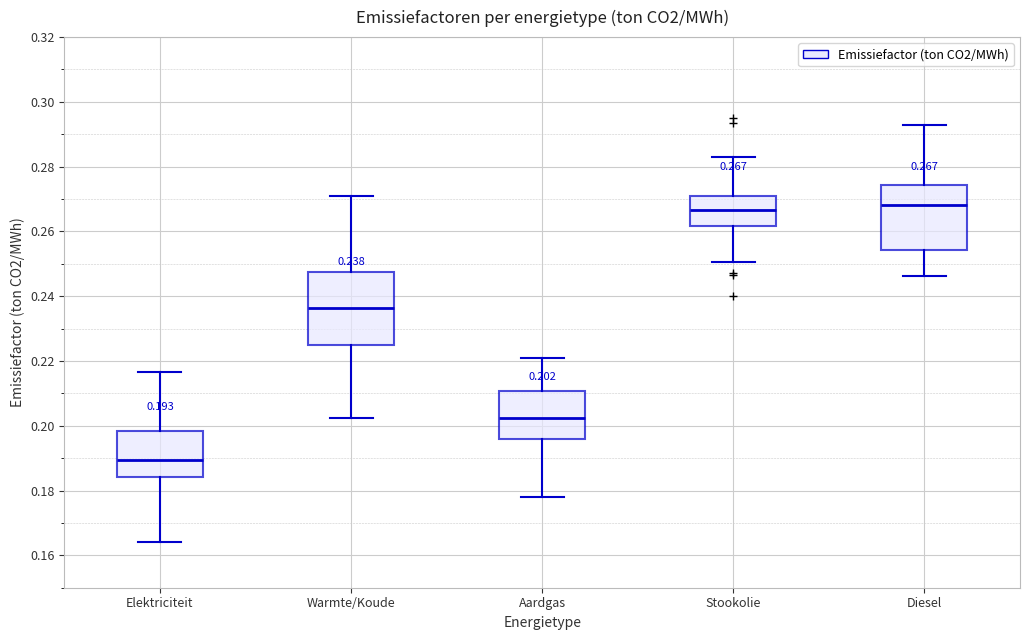

Which box is the tallest, from its lower edge to its upper edge?

Warmte/Koude